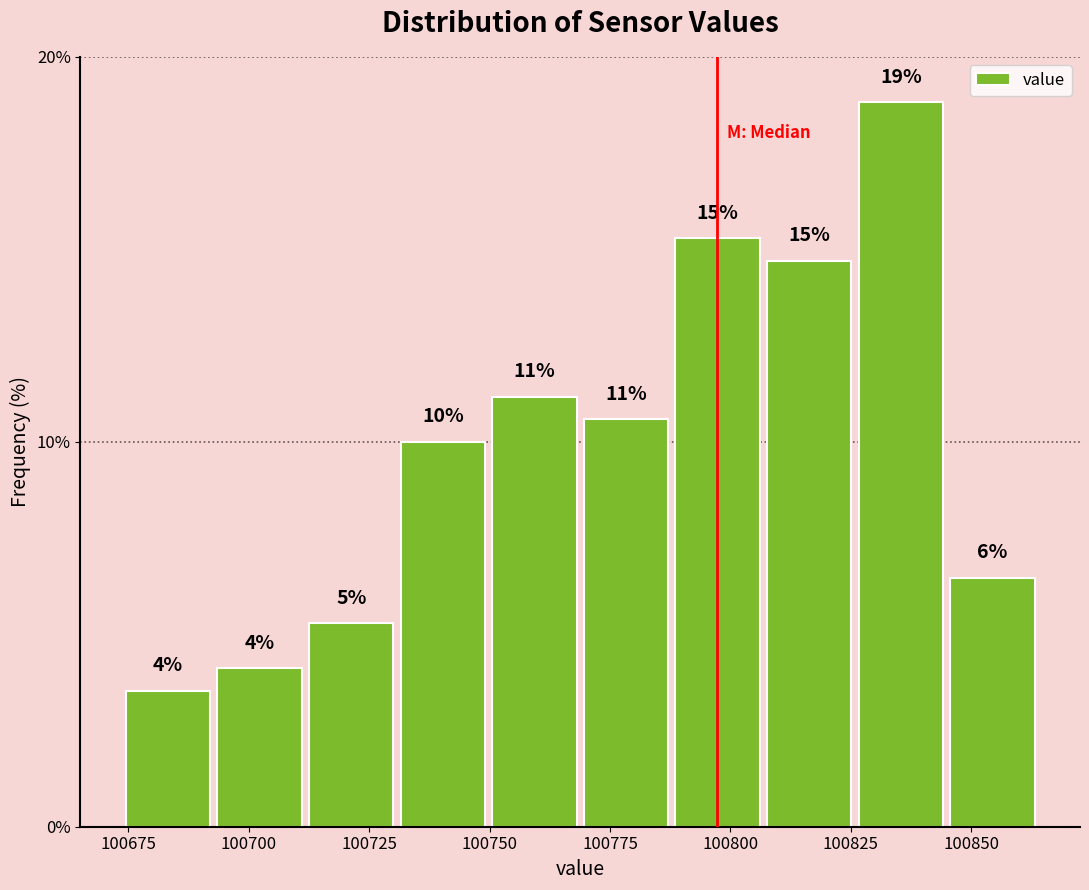

Around what value on the x-axis is the tallest bar? Give the approximate position of its centre, as read against the axis.

100835